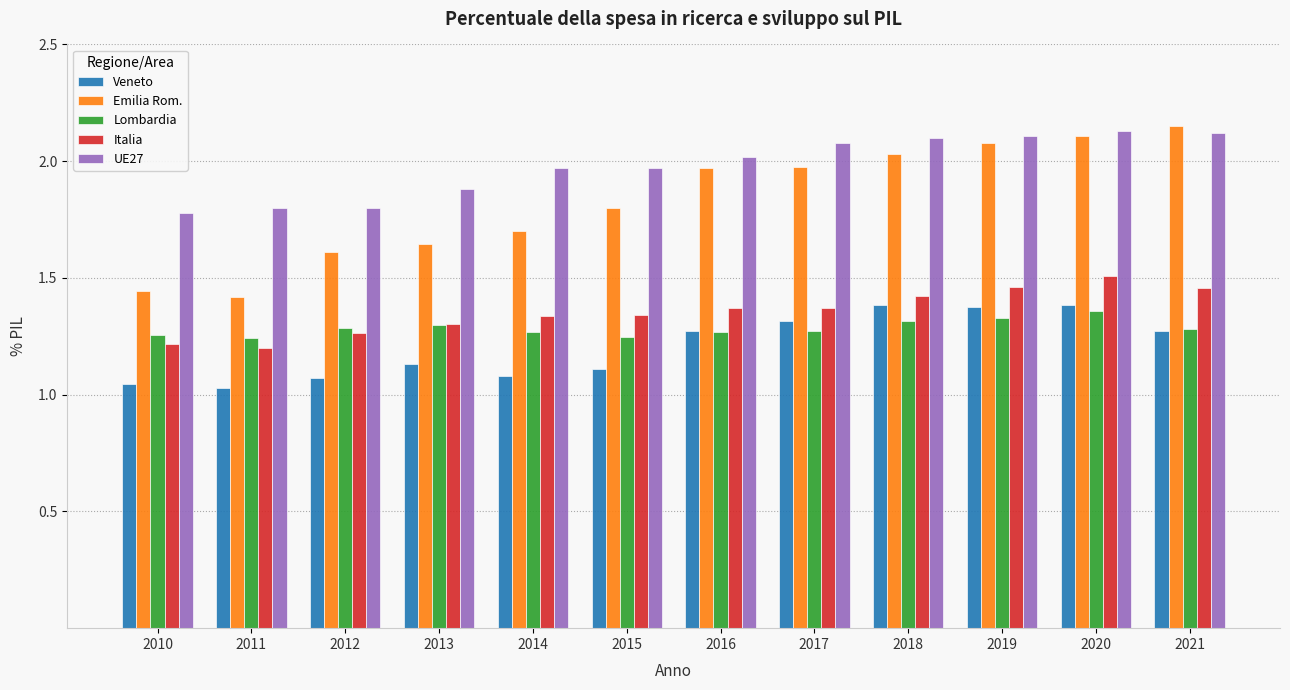

Rank the series at 2017 from lowest to highest value.

Lombardia, Veneto, Italia, Emilia Rom., UE27